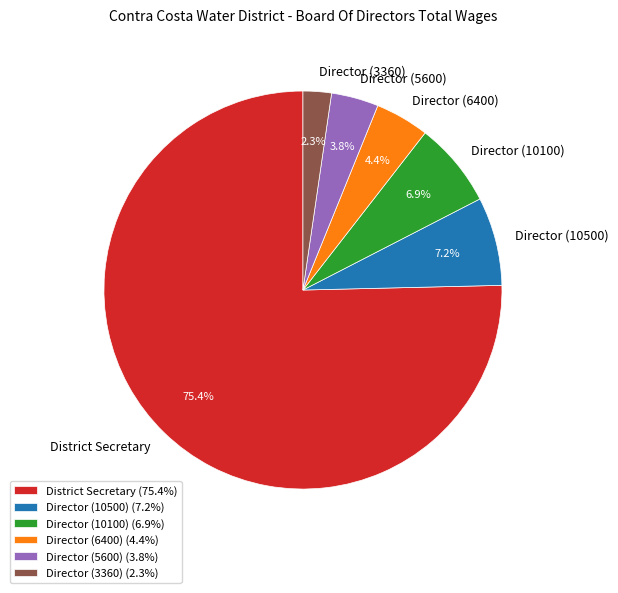

Is it true that Director (10500) is 7% of the pie?

True